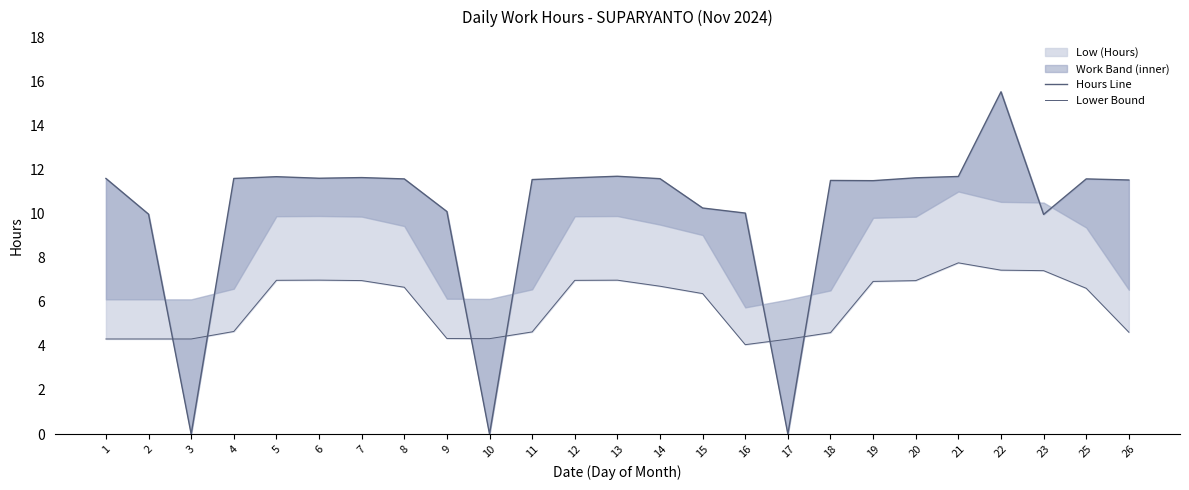

The Hours Line series shows 15.5 at 22. True or false?

True